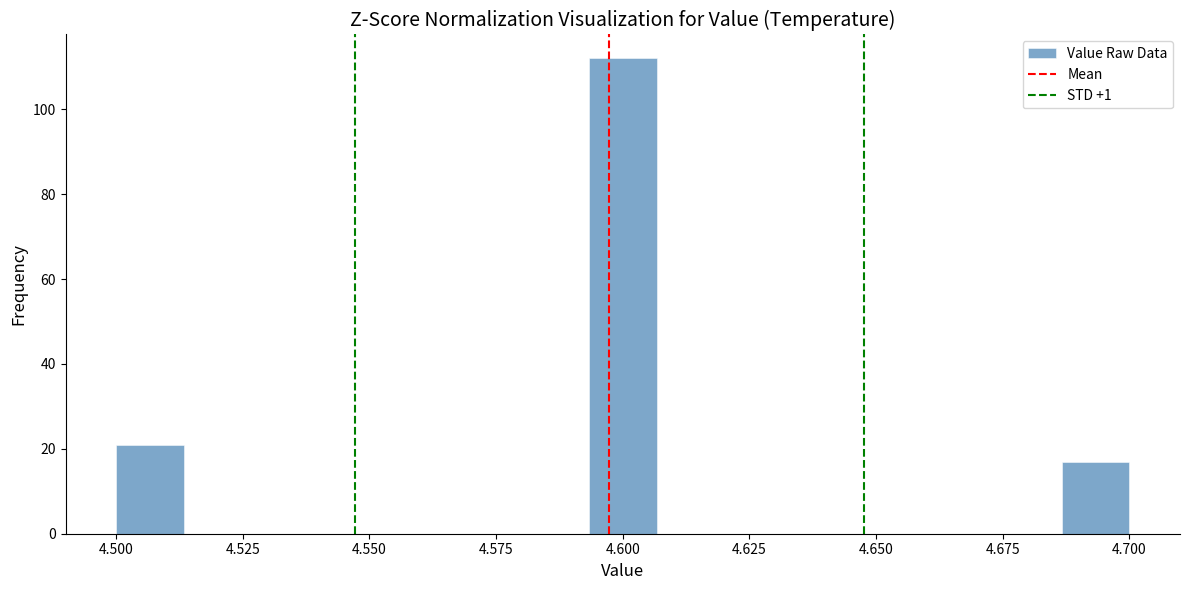

Read against the x-axis, roughly where is the centre of the tallest bar?

4.600